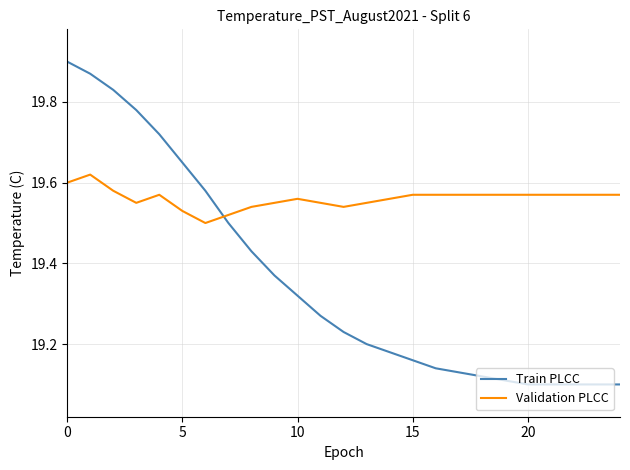

True or false: Validation PLCC has more than 2 interior local peaks.

True